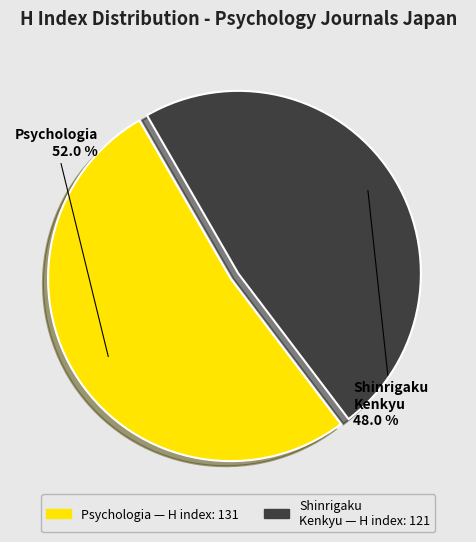

Rank the categories by value from lowest to highest.

Shinrigaku Kenkyu, Psychologia